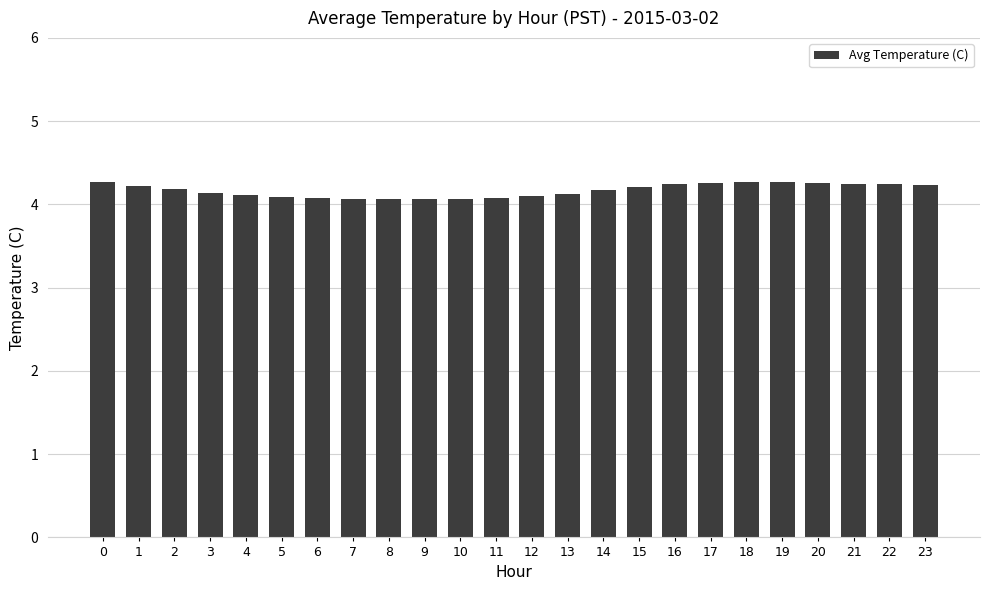

What is the smallest value displayed?

4.1